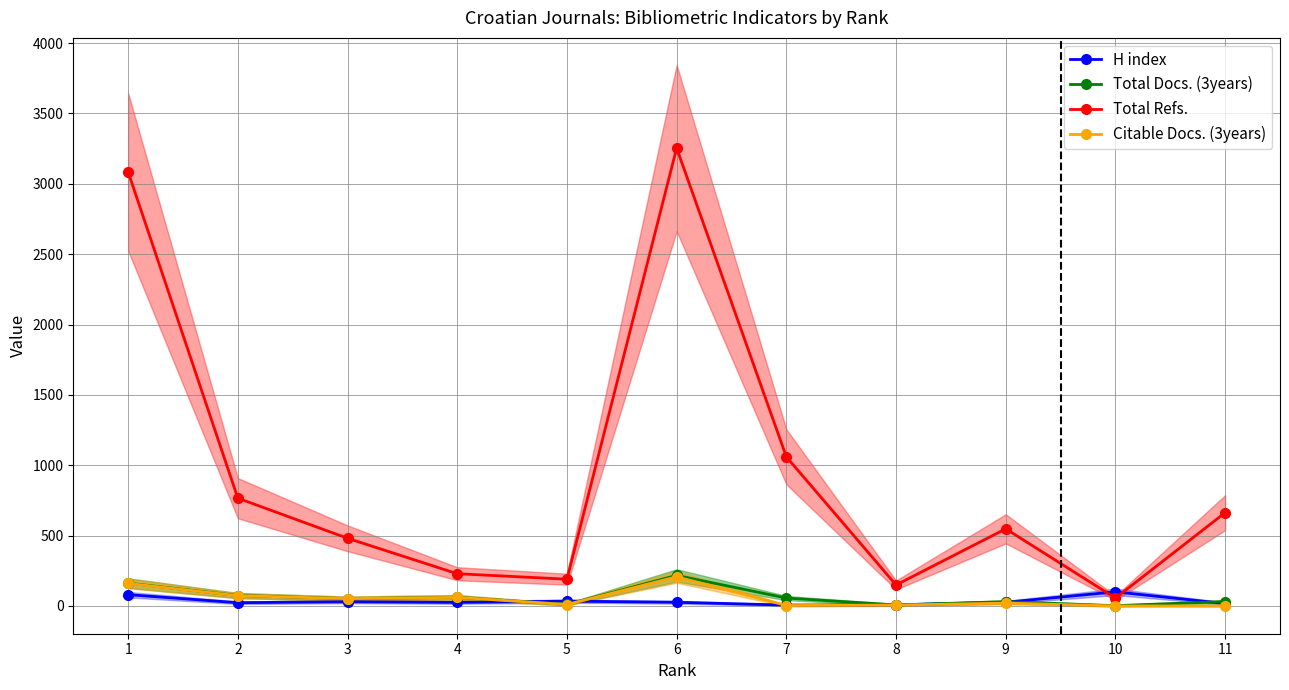

Is the value of Citable Docs. (3years) at 4 greater than the value of Total Docs. (3years) at 9?

Yes